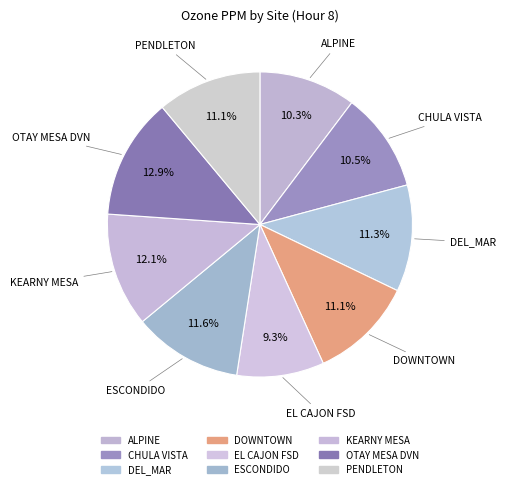

True or false: DOWNTOWN accounts for 2% of the total.

False